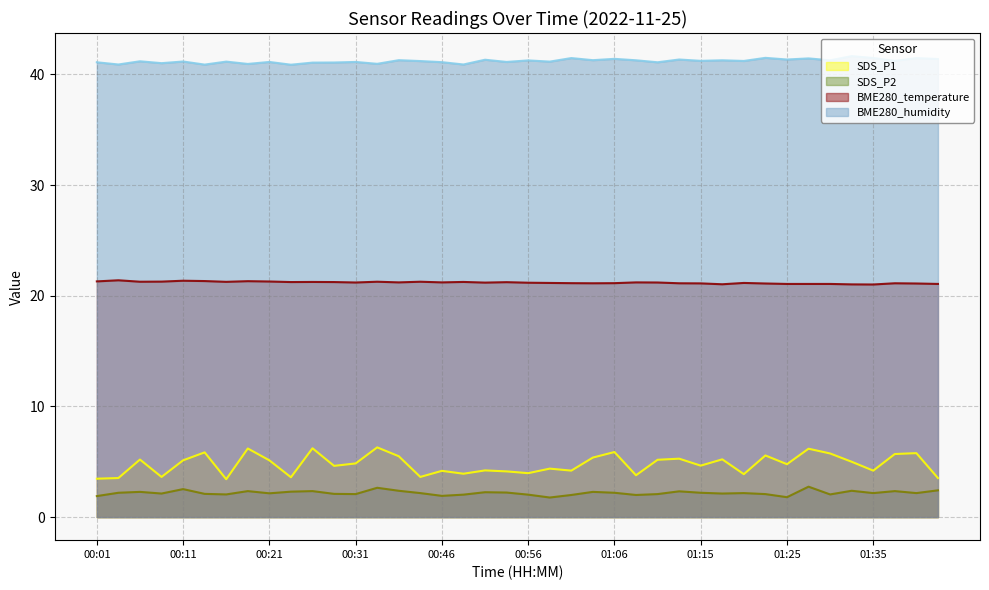

Does the chart display data point markers on the line(s)?

No